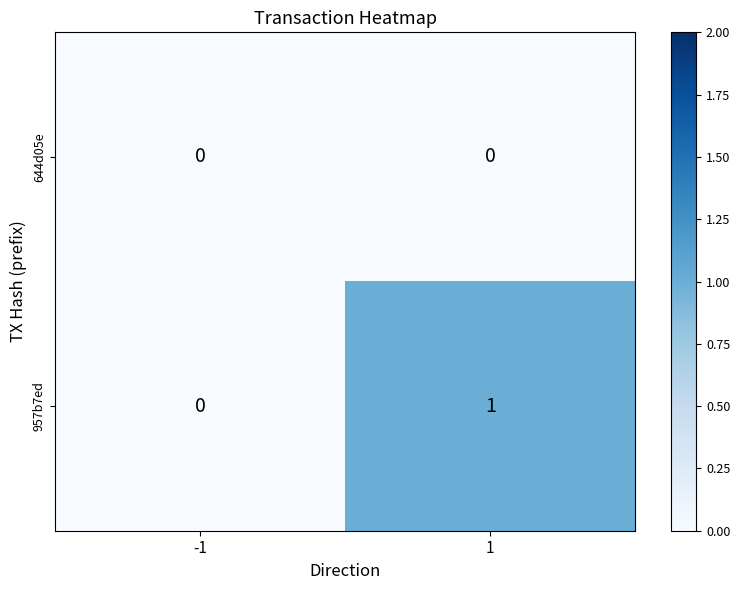

What is the total value across all series at 1?

1